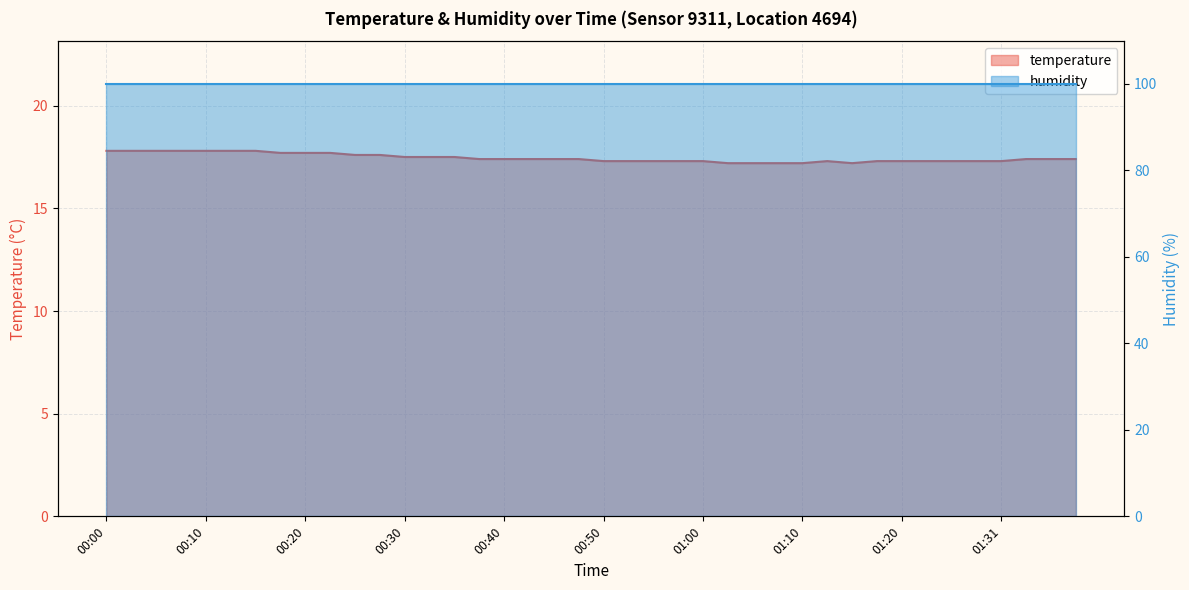

What is the difference between the maximum and minimum values?

0.6